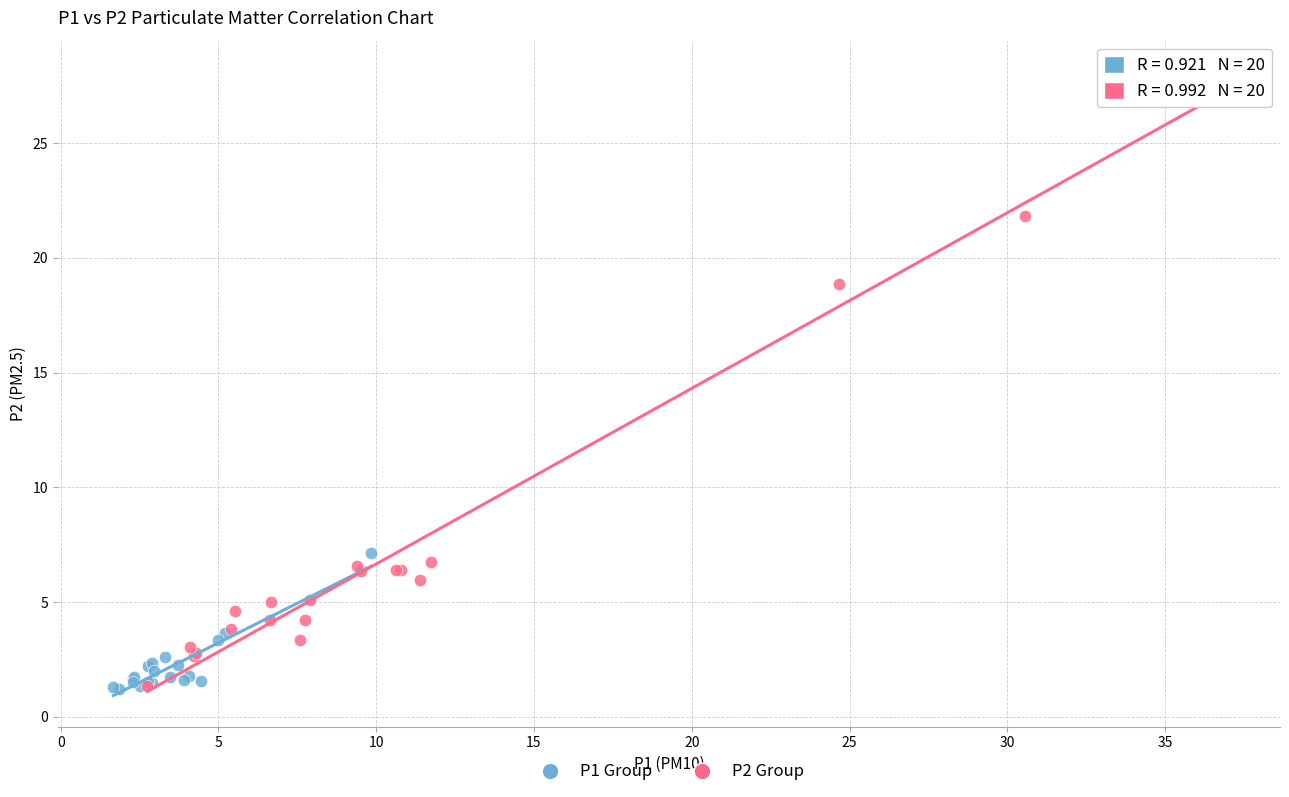

What are all the series names shown in the legend?

P1 Group, P2 Group